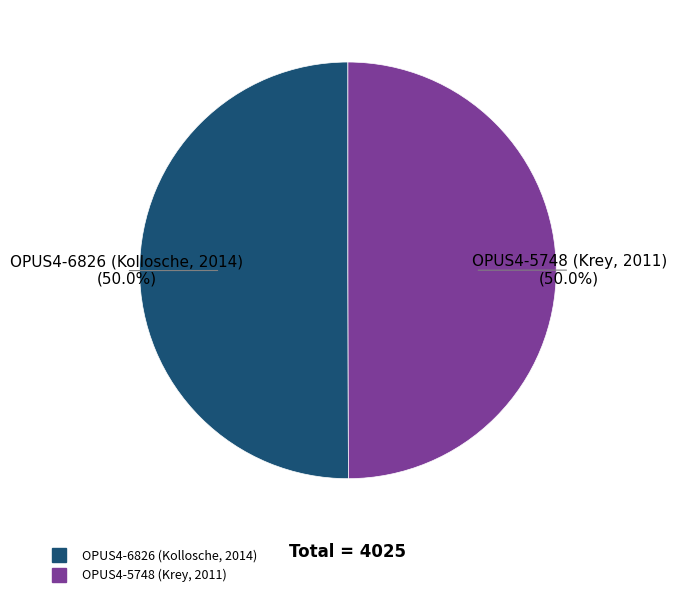

How many segments does this pie chart have?

2